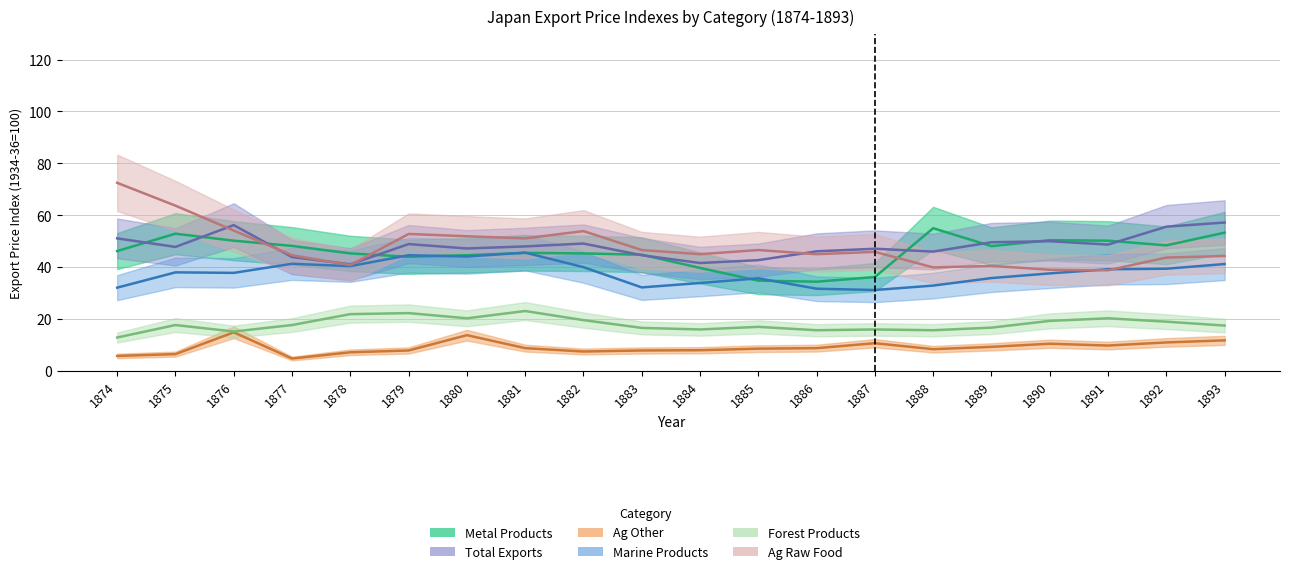

What is the value of the Ag Other point at the 14th from the left?

10.7